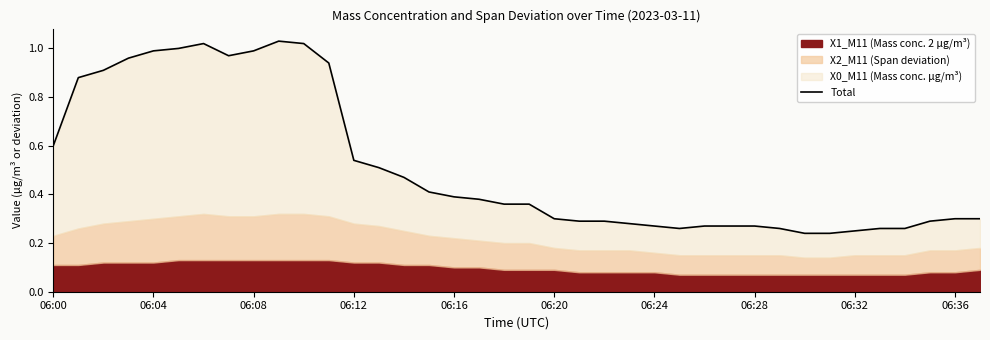

How many points are lower than both their immediate neighbors (excluding endpoints)?

2